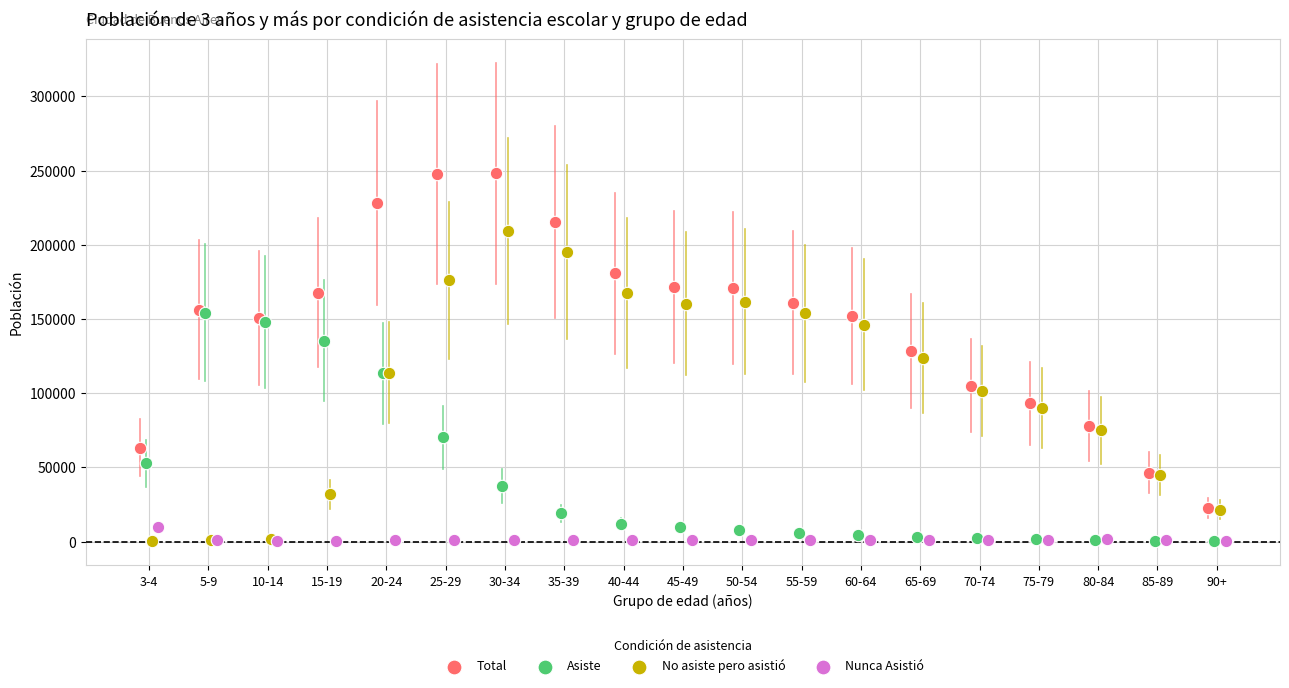

Which series has the largest Y range (max minus min)?

Total